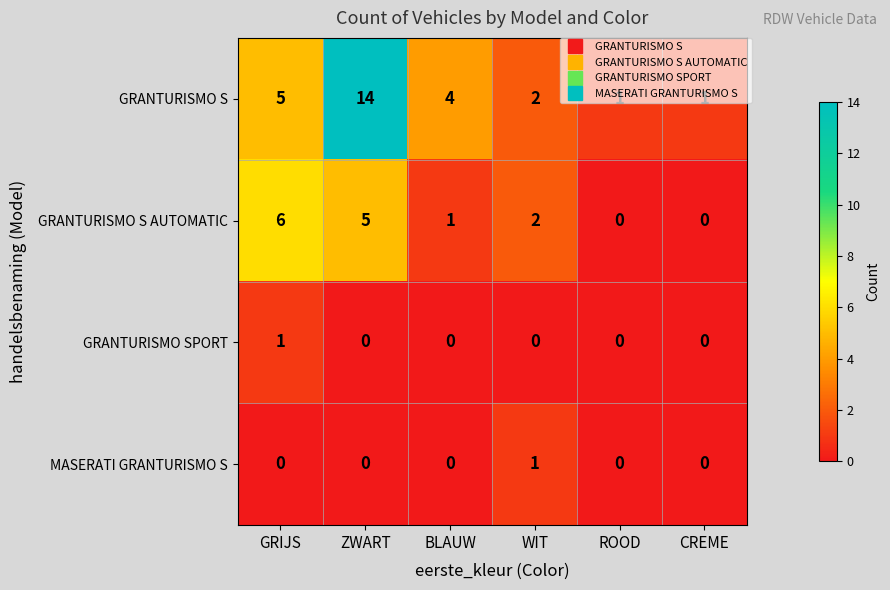

Which category has the highest value in the GRANTURISMO SPORT series?

GRIJS